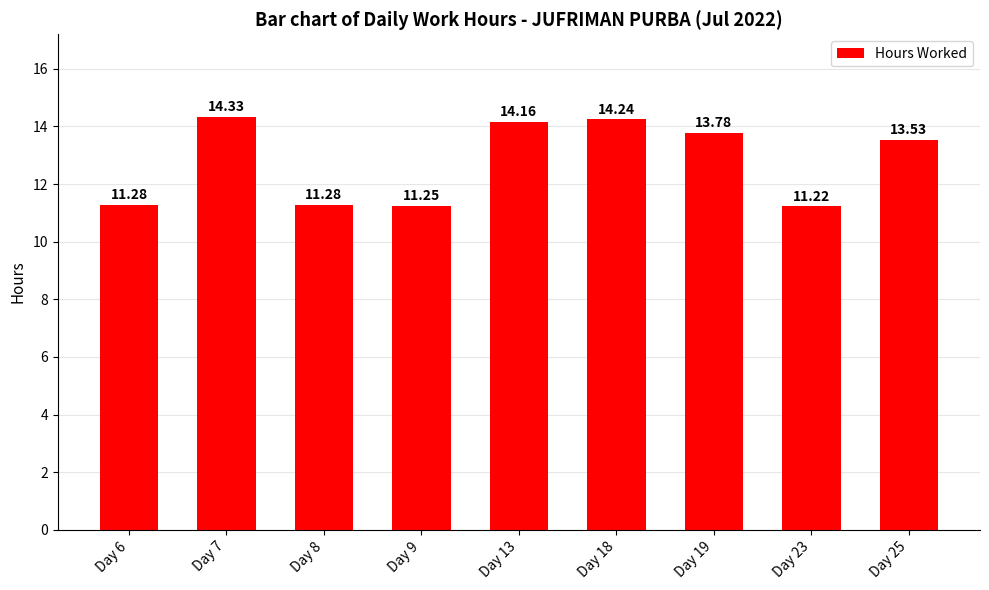

What is the value of the 9th bar from the left?

13.5